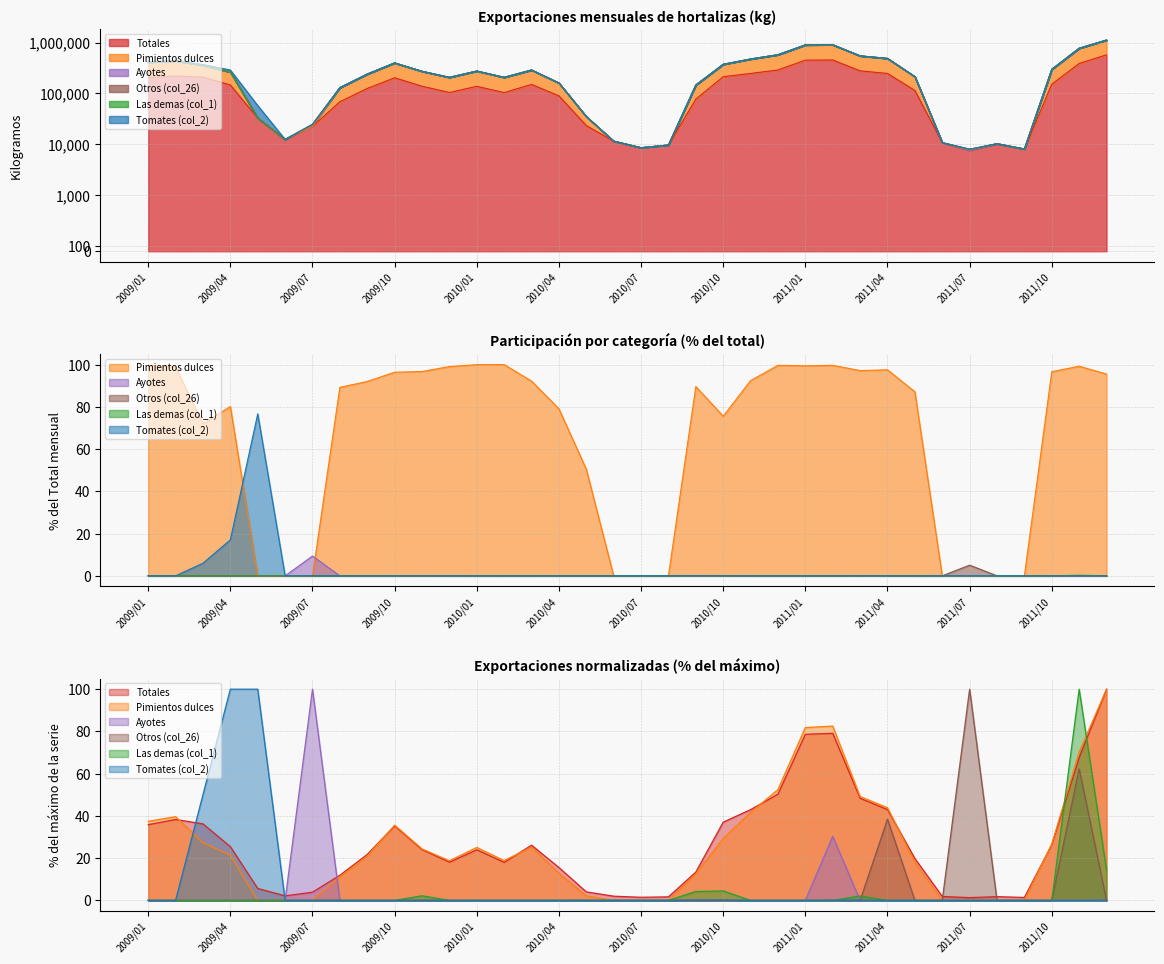

At which category is the sum across all series the highest?

2011/12